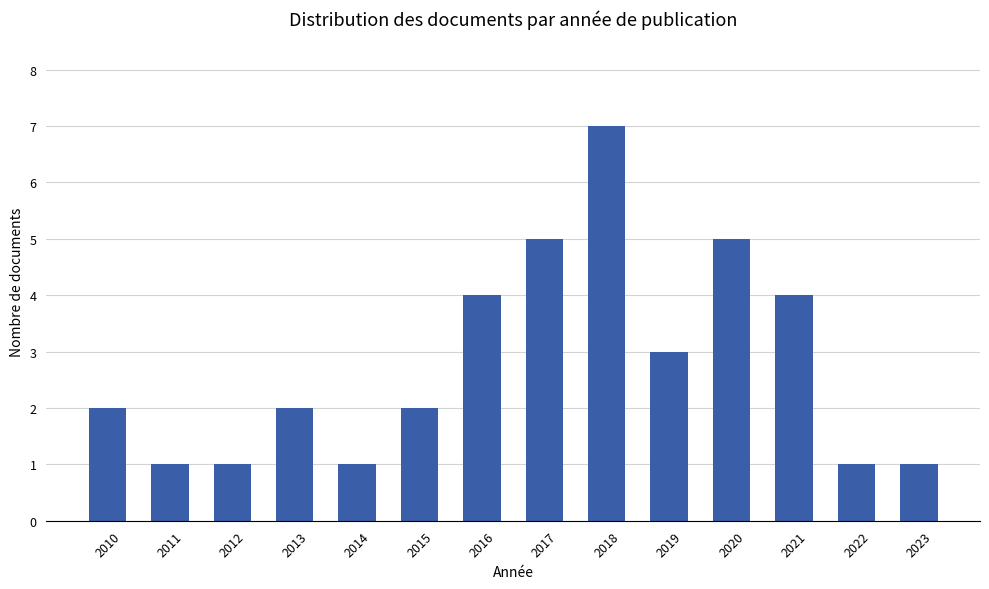

Is it true that the value at 2010 is 2?

True